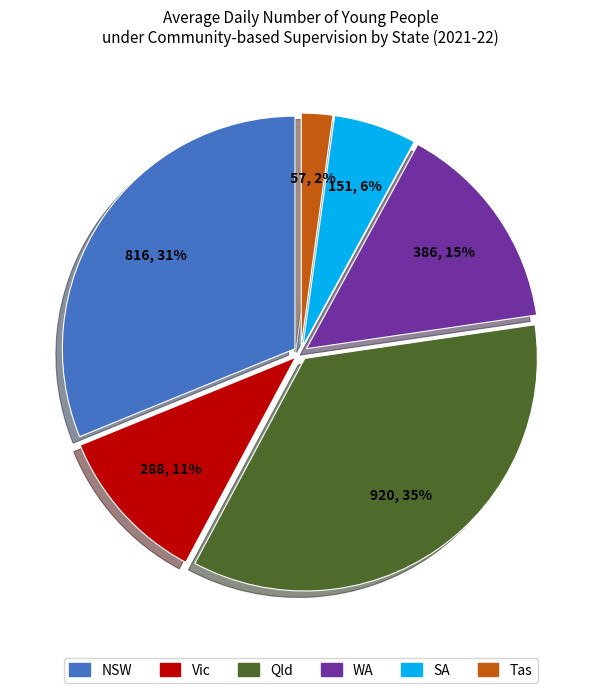

Does Tas account for over 50% of the chart?

No